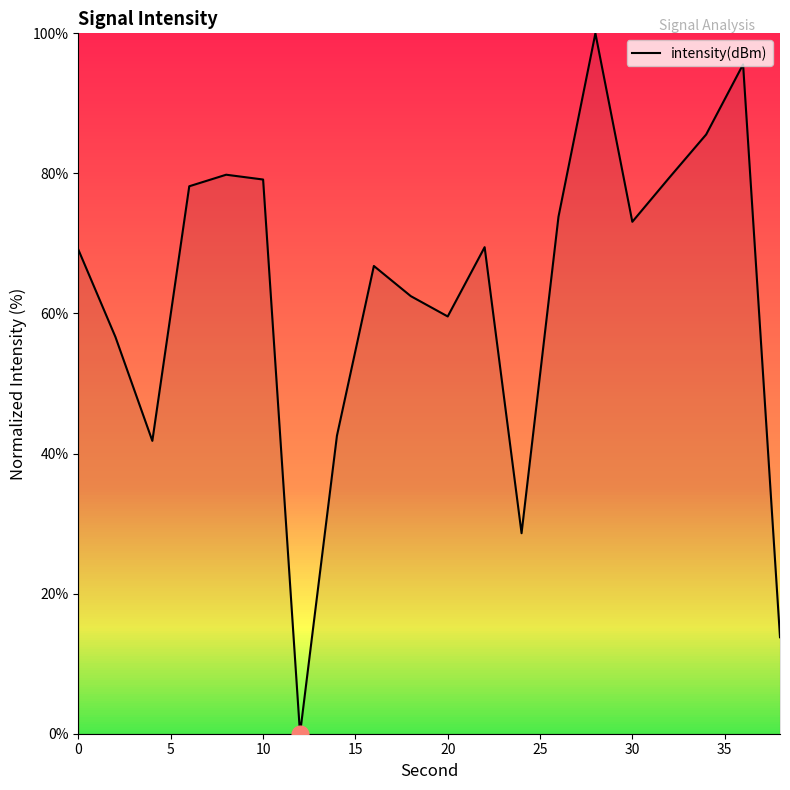

How many series are shown in this chart?

1